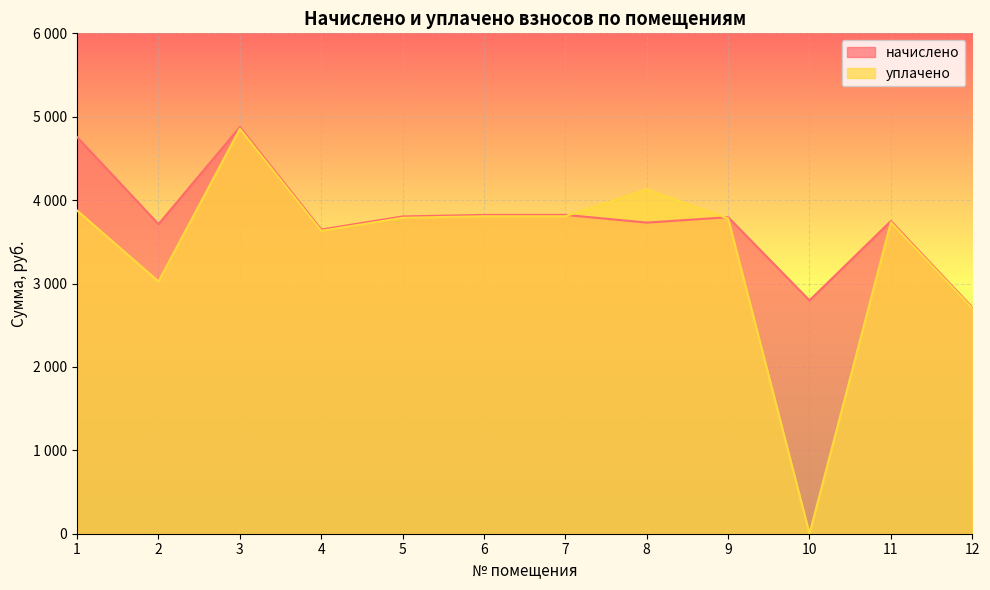

What value does the начислено series have at 12?

2714.8